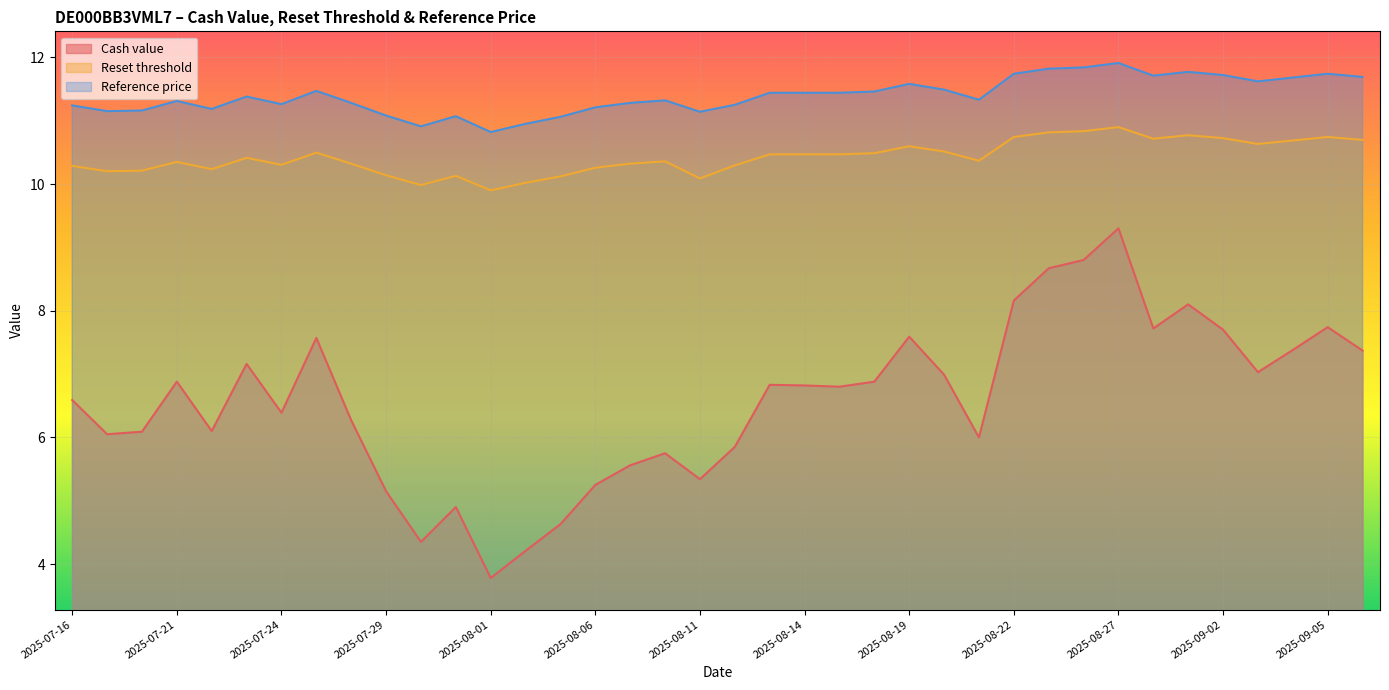

True or false: Reference price has a value of 6.6 at 2025-07-29.

False